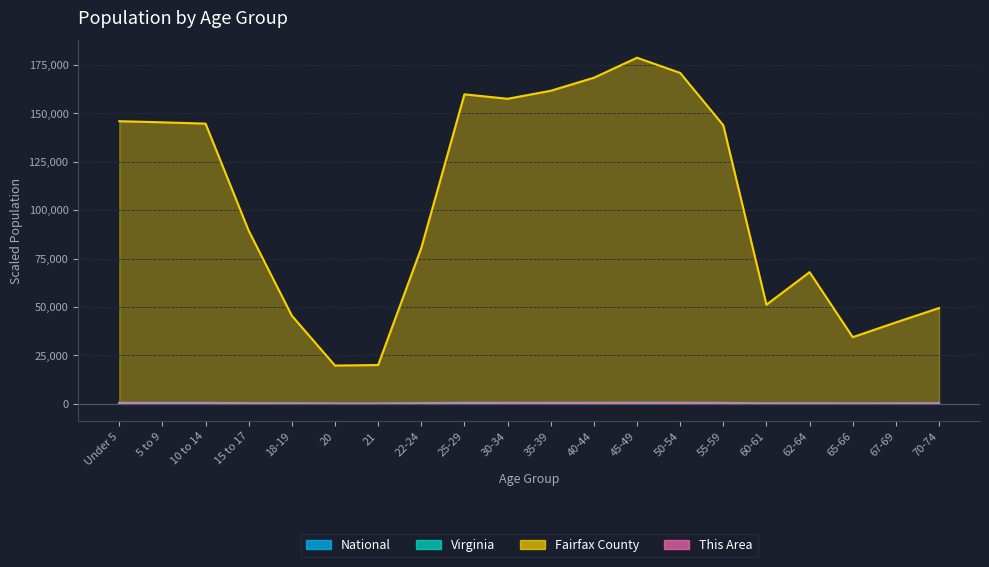

What is the difference between the Fairfax County values at 70-74 and 10 to 14?

95208.0